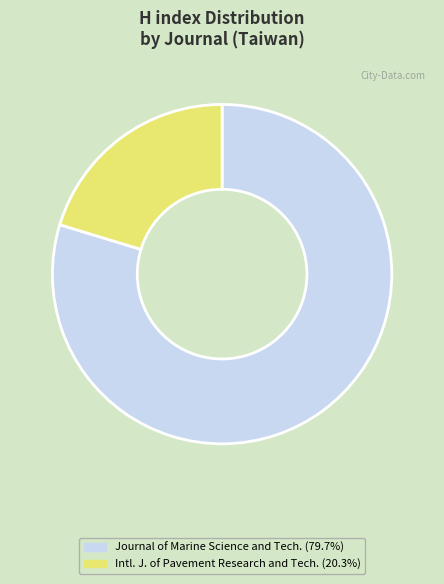

How many slices are in this pie chart?

2